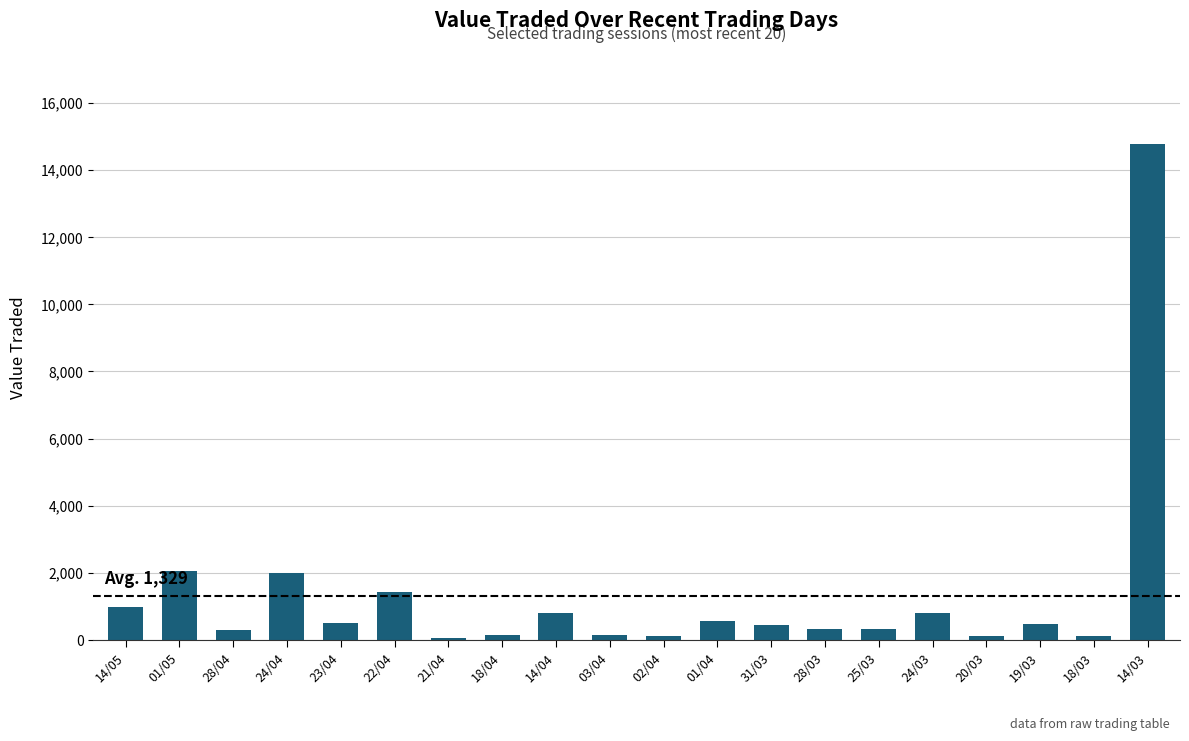

Count the number of data series in this chart.

1